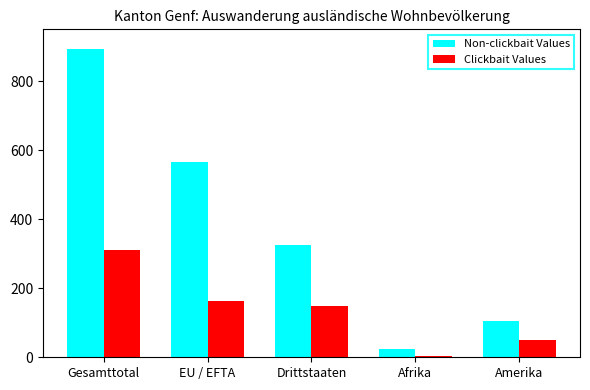

Where does the Clickbait Values series first go above 148?

Gesamttotal